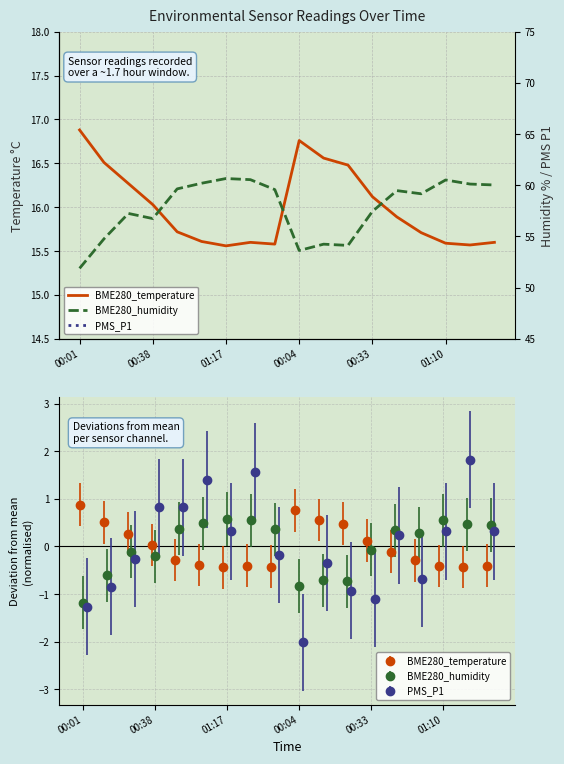

What is the total value across all series at 11?

79.9